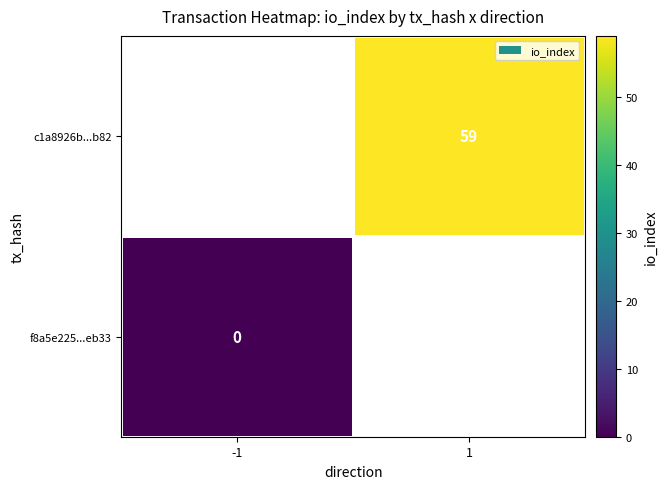

Rank the series by their maximum value, from lowest to highest.

f8a5e225...eb33, c1a8926b...b82